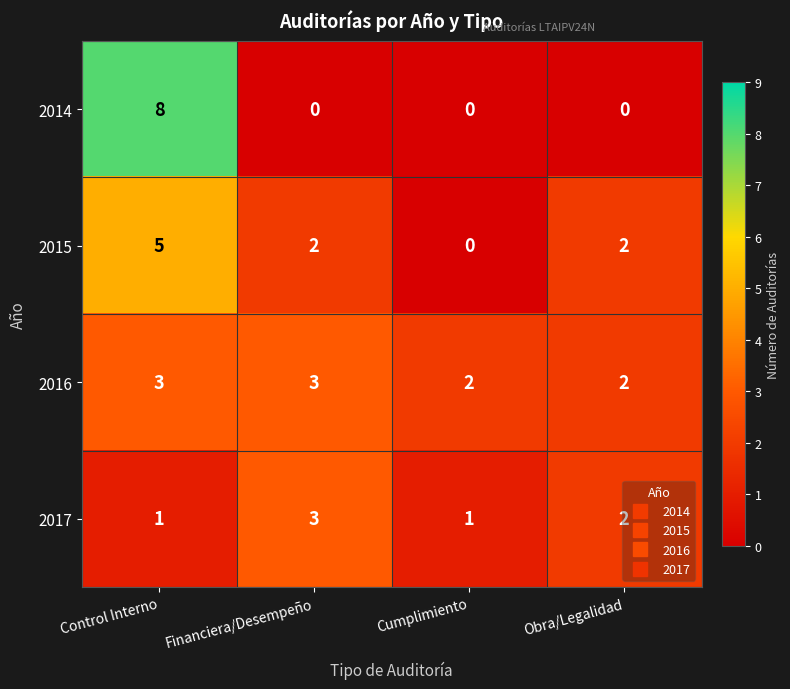

Where does the 2015 series first go above 2?

Control Interno